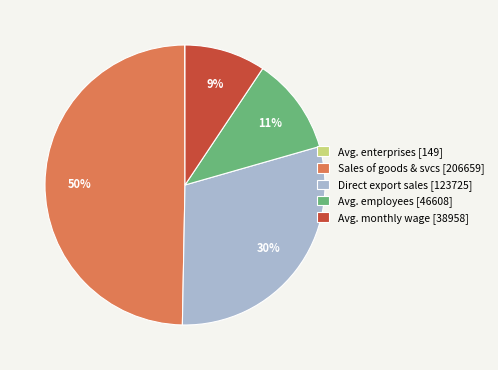

Between Sales of goods & svcs [206659] and Avg. employees [46608], which is larger?

Sales of goods & svcs [206659]